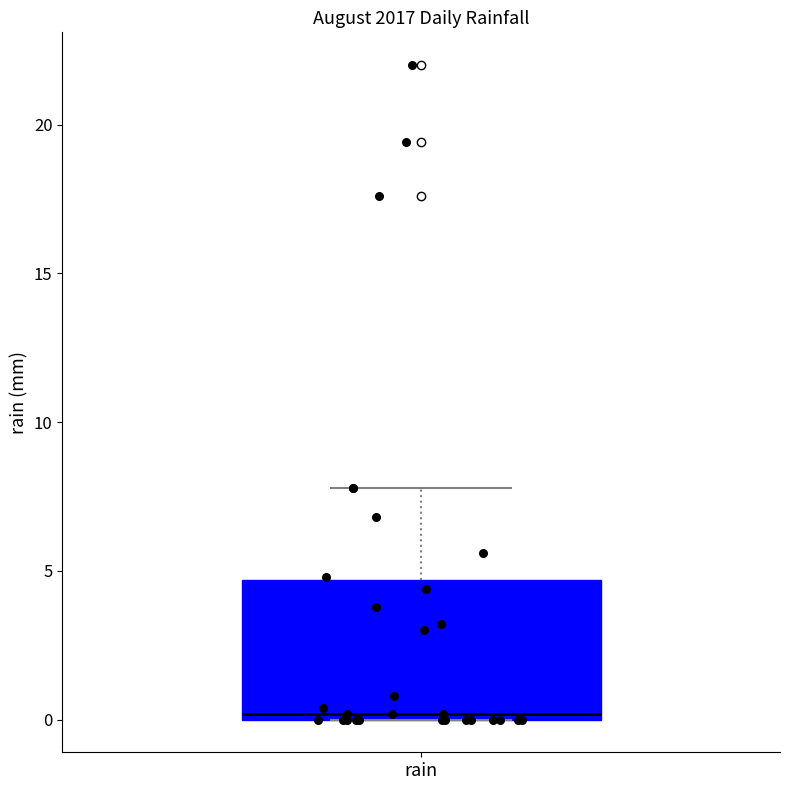

Read this box plot against the y-axis: the position of the median line, the range covered by the box, and the ends of both whiskers. The values are not printed on the chart, so give them approximately, as read against the axis.

median 0.0 (just above the box's lower edge), box 0.0 to 4.5, whiskers 0.0 to 8.0